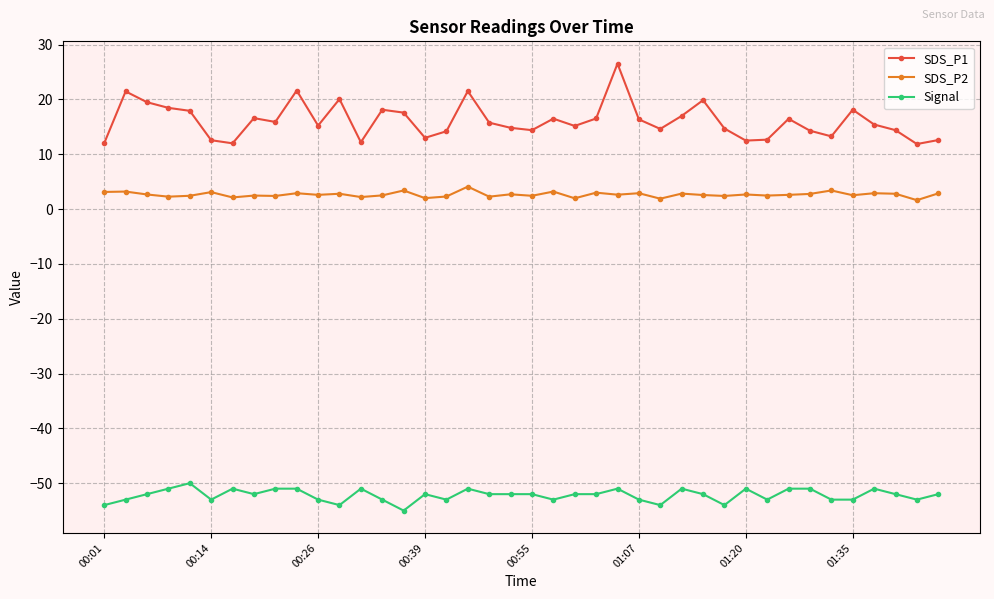

What is the difference between the maximum and minimum values in the SDS_P2 series?

2.5